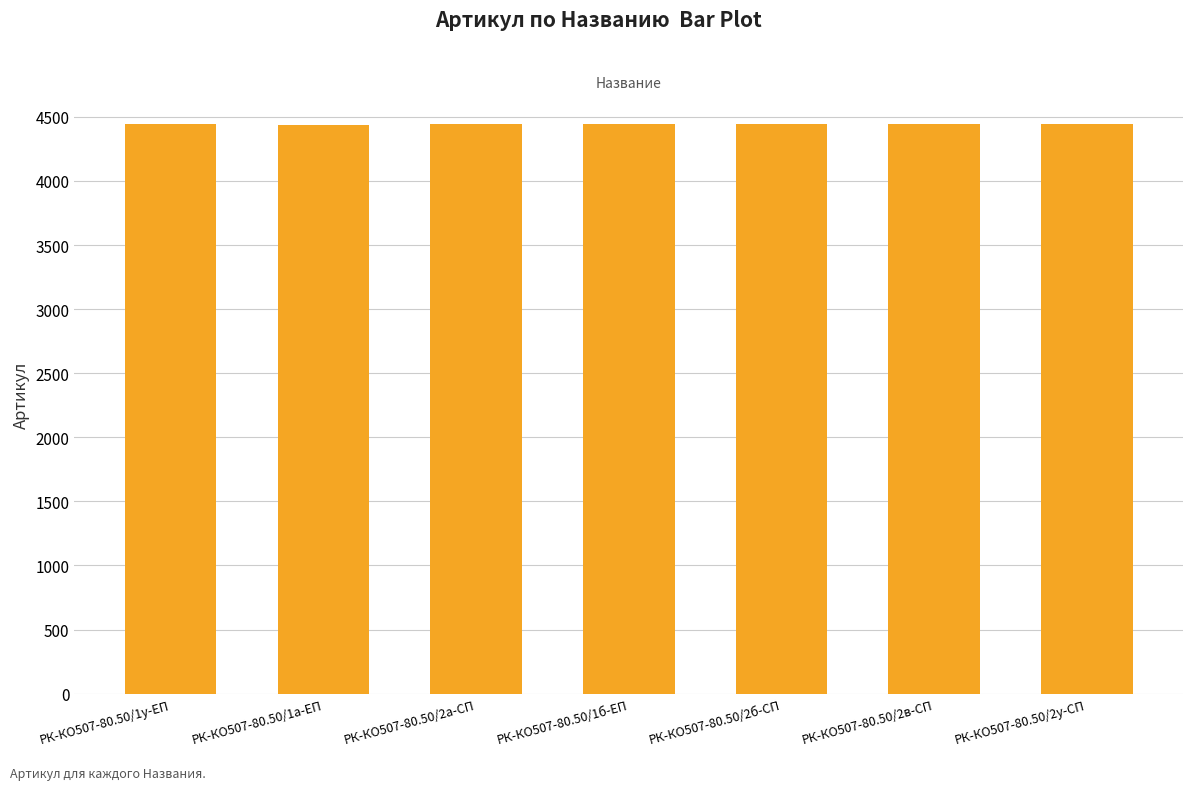

What is the sum of the values at РК-КО507-80.50/2а-СП and РК-КО507-80.50/1а-ЕП?

8883